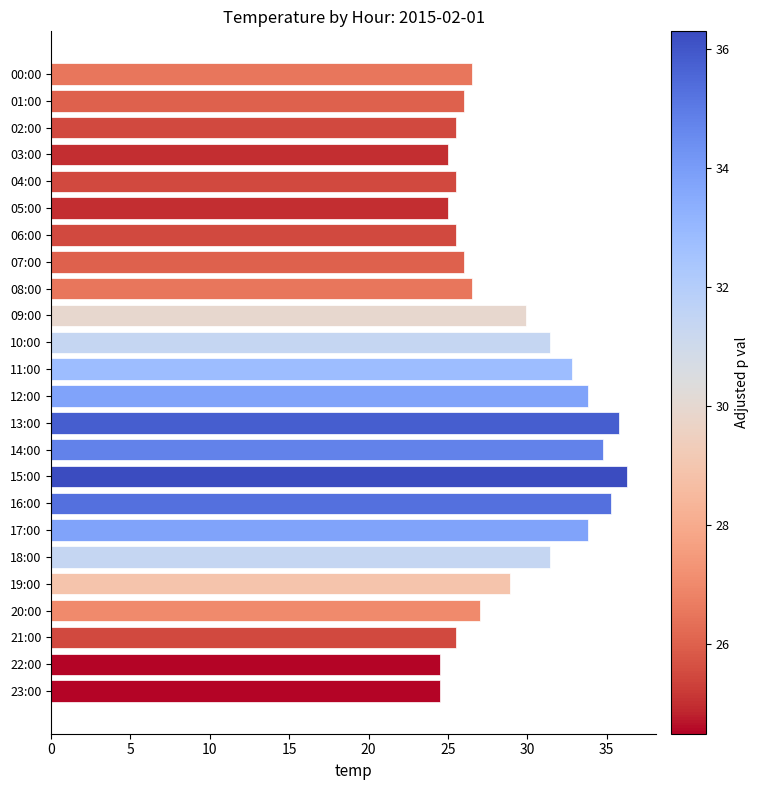

What is the difference between the maximum and minimum values?

11.8